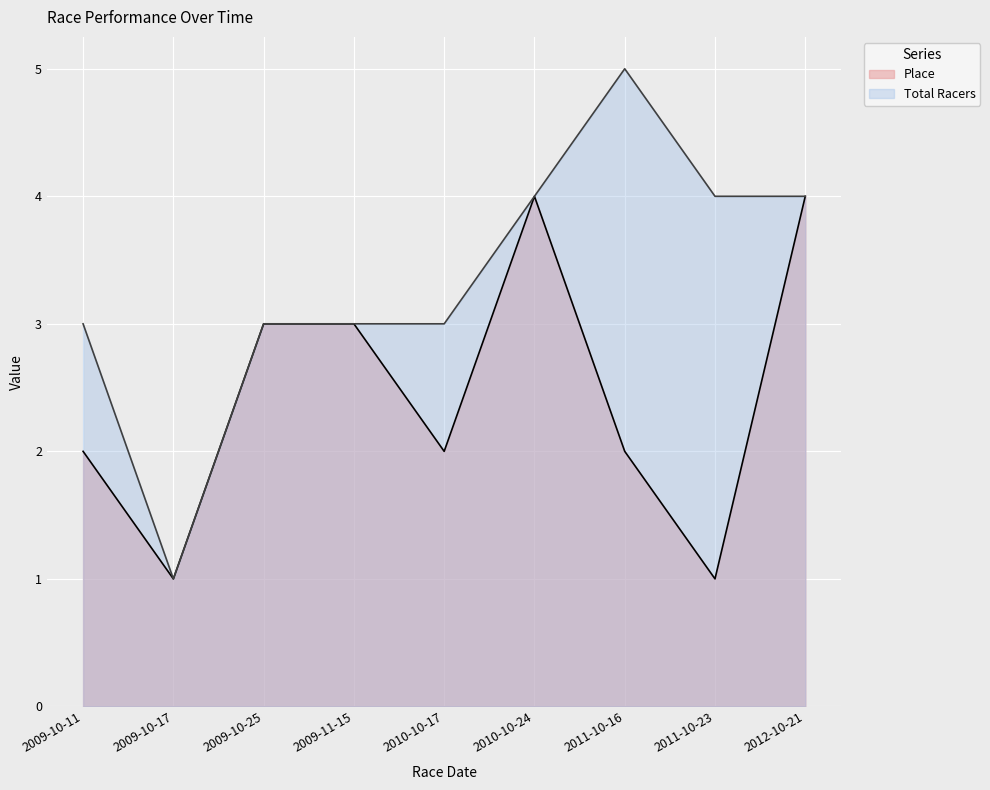

Is it true that Total Racers equals 5 at 2011-10-16?

True